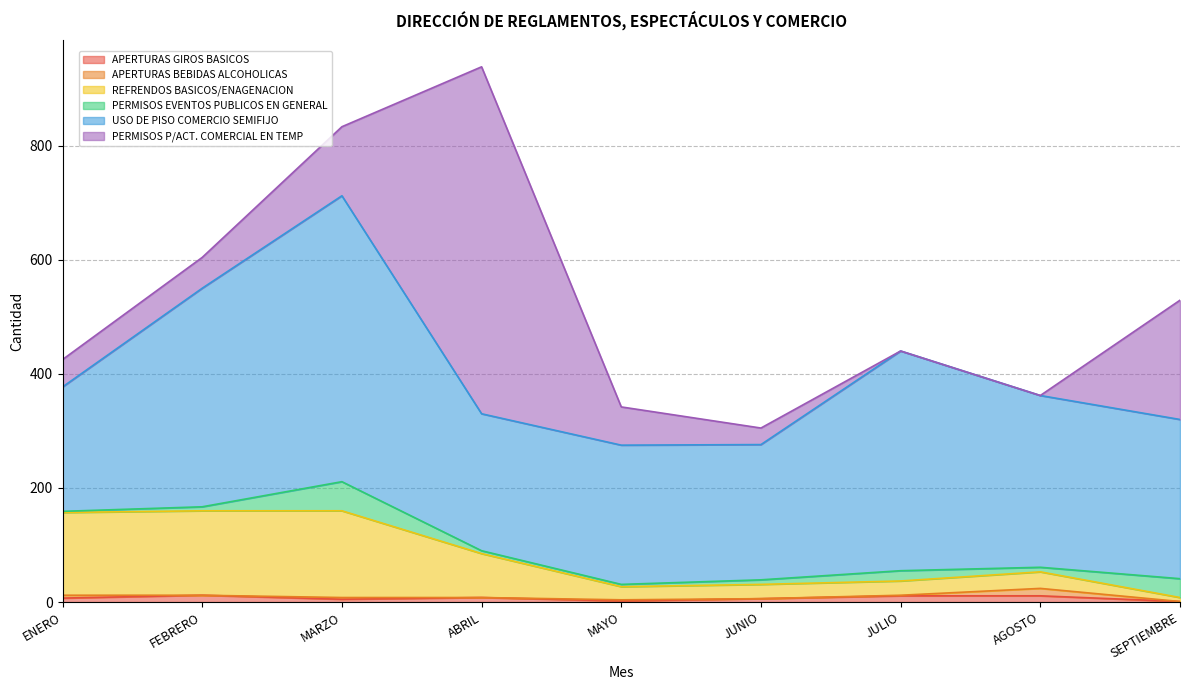

Rank the series by their maximum value, from lowest to highest.

APERTURAS GIROS BASICOS, APERTURAS BEBIDAS ALCOHOLICAS, PERMISOS EVENTOS PUBLICOS EN GENERAL, REFRENDOS BASICOS/ENAGENACION, USO DE PISO COMERCIO SEMIFIJO, PERMISOS P/ACT. COMERCIAL EN TEMP